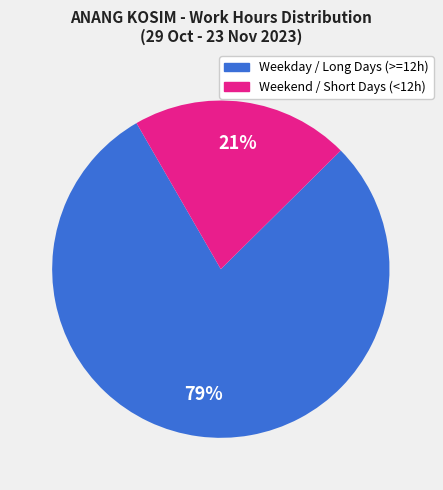

Is there any slice that represents more than half of the pie?

Yes